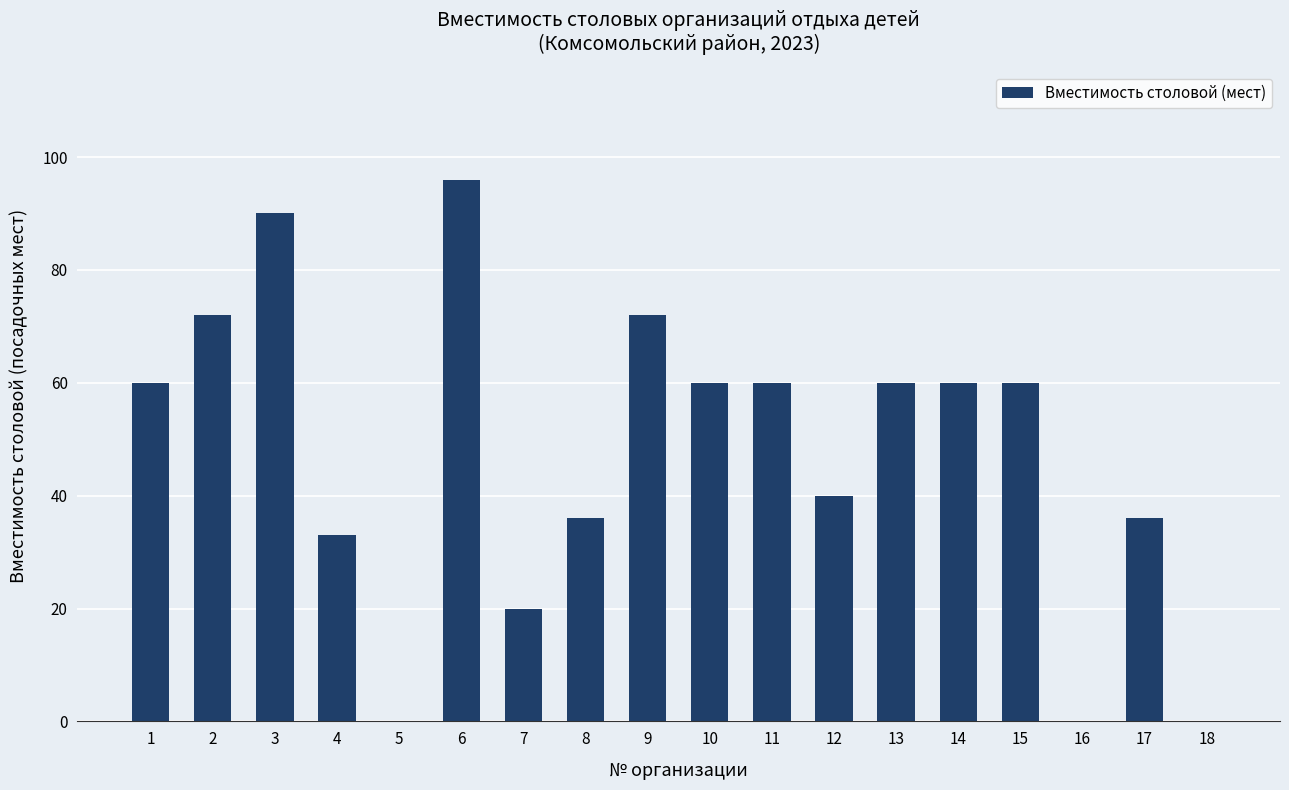

Is it true that the value at 18 is 32?

False